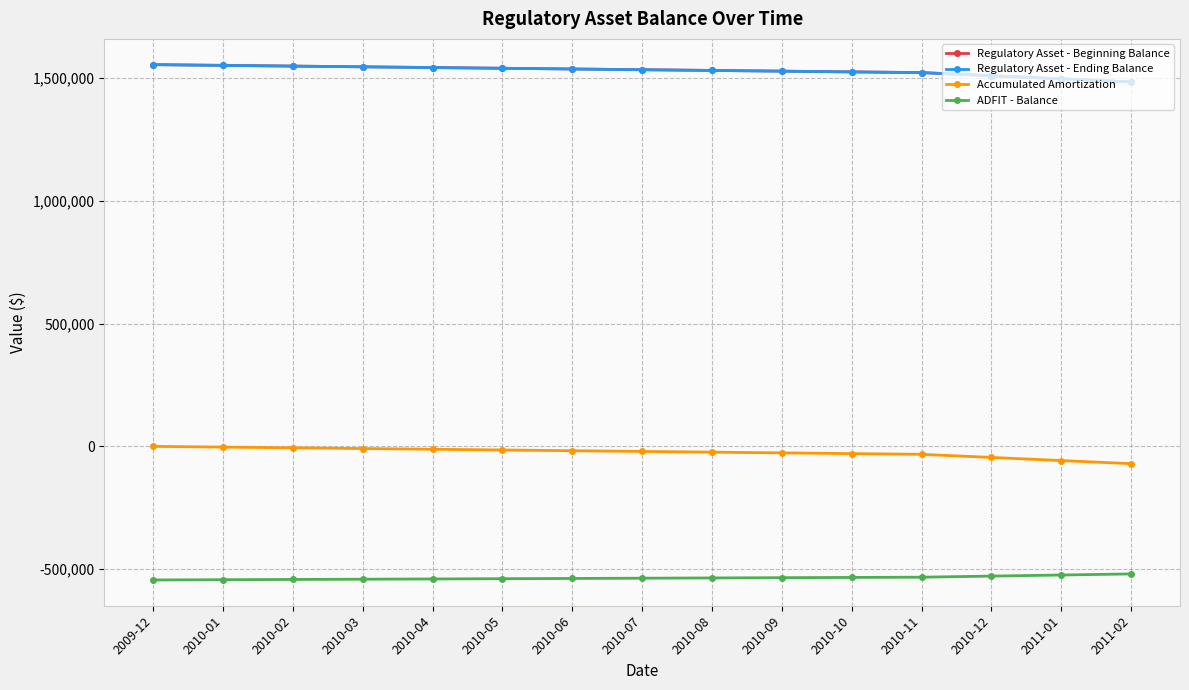

What is the difference between the maximum and minimum values in the Accumulated Amortization series?

70395.1